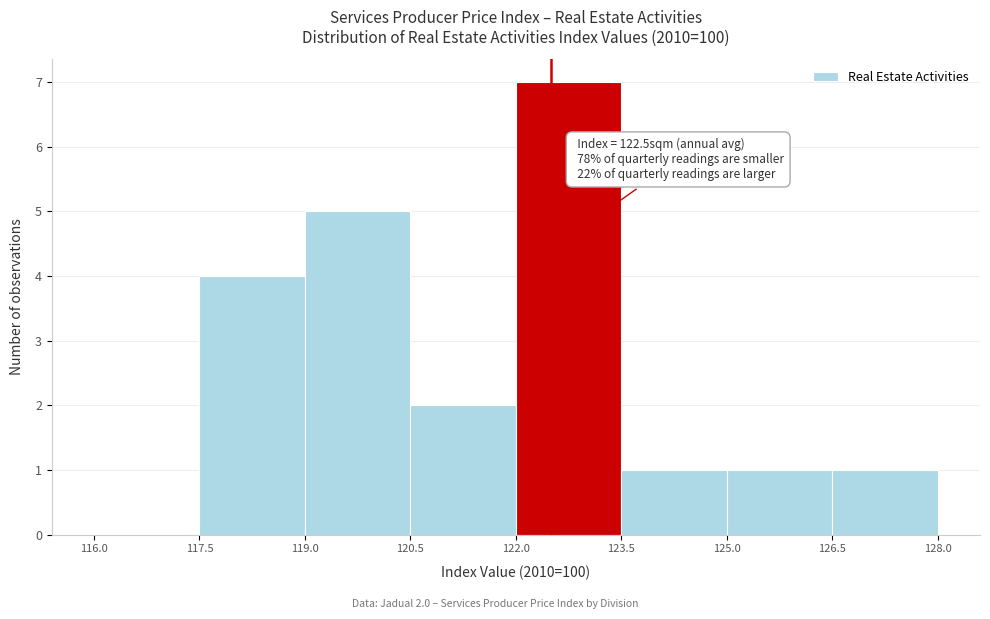

Which range on the x-axis has the tallest bar?

122.0 to 123.5